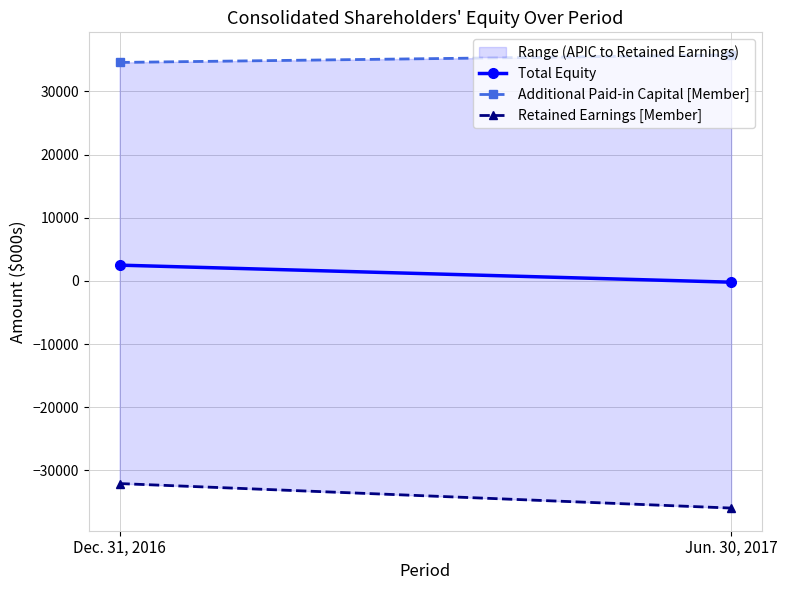

List the labels in order of Additional Paid-in Capital [Member] value, smallest first.

Dec. 31, 2016, Jun. 30, 2017